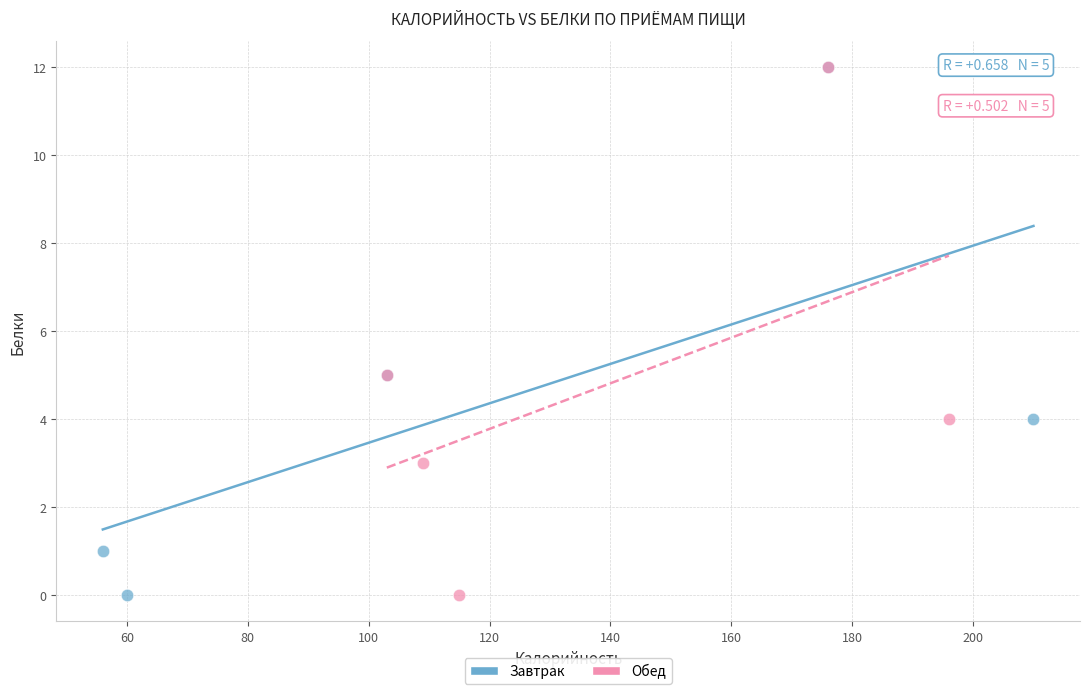

What are all the series names shown in the legend?

Завтрак, Обед